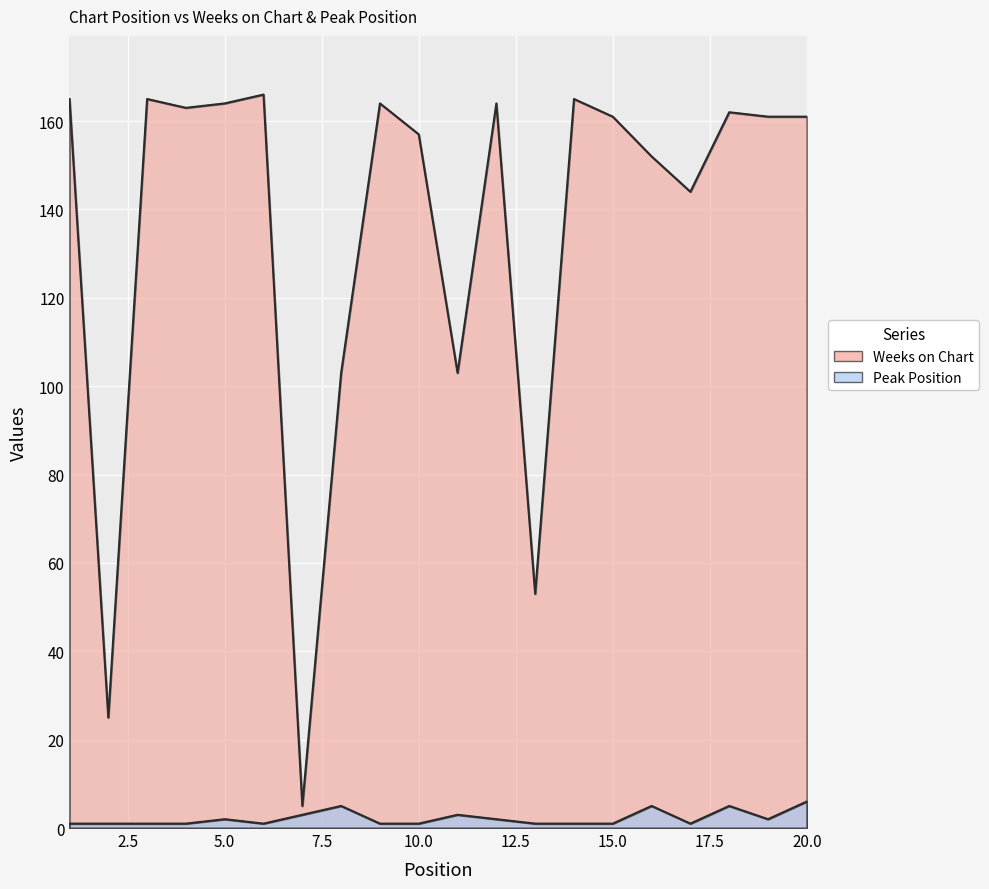

What is the value of the Peak Position point at the 6th from the left?

1